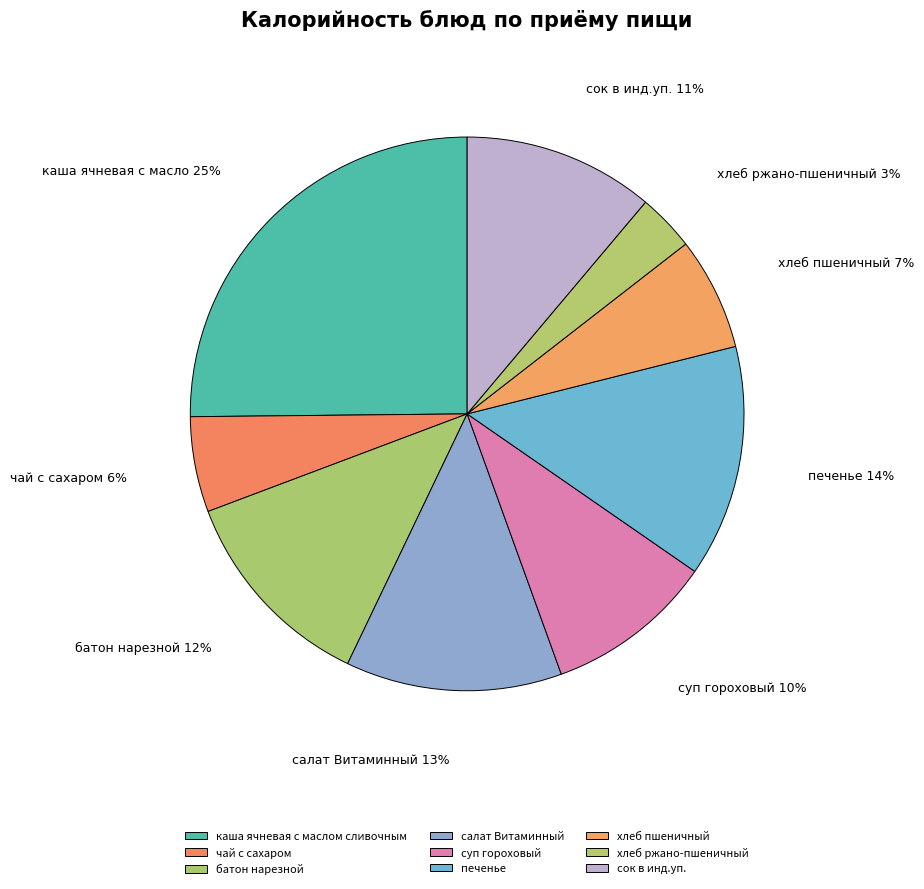

To the nearest percent, what portion does салат Витаминный represent?

13%